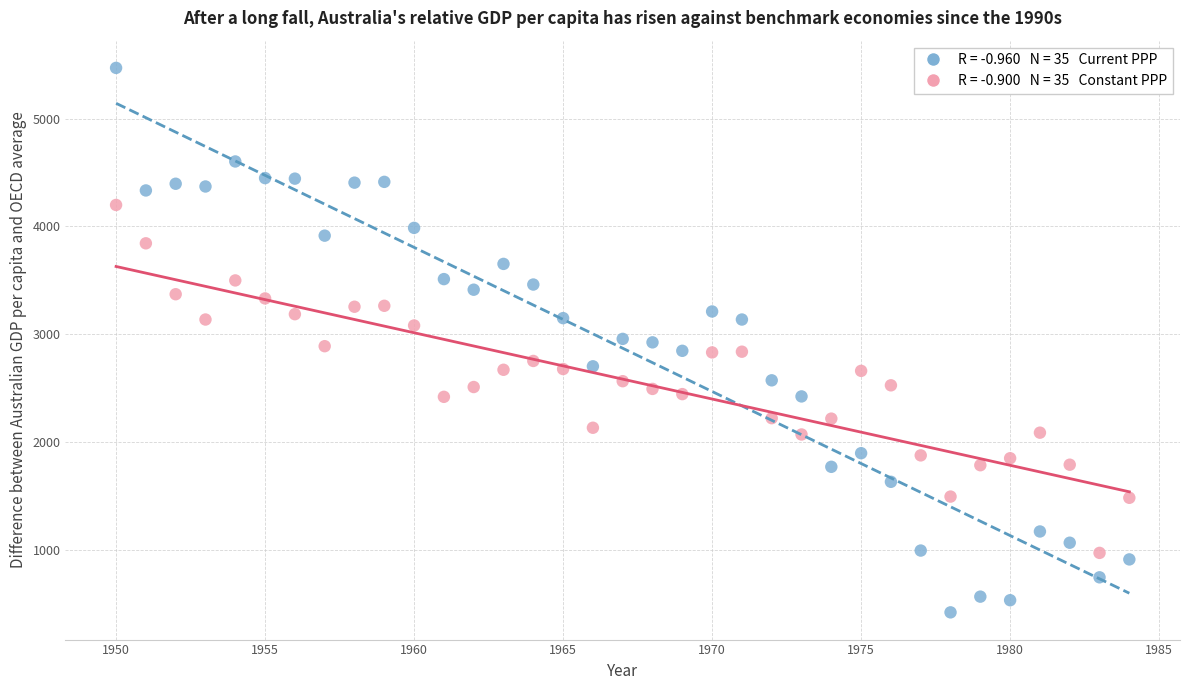

Across all data points, what is the range of X values (max minus min)?

34.0